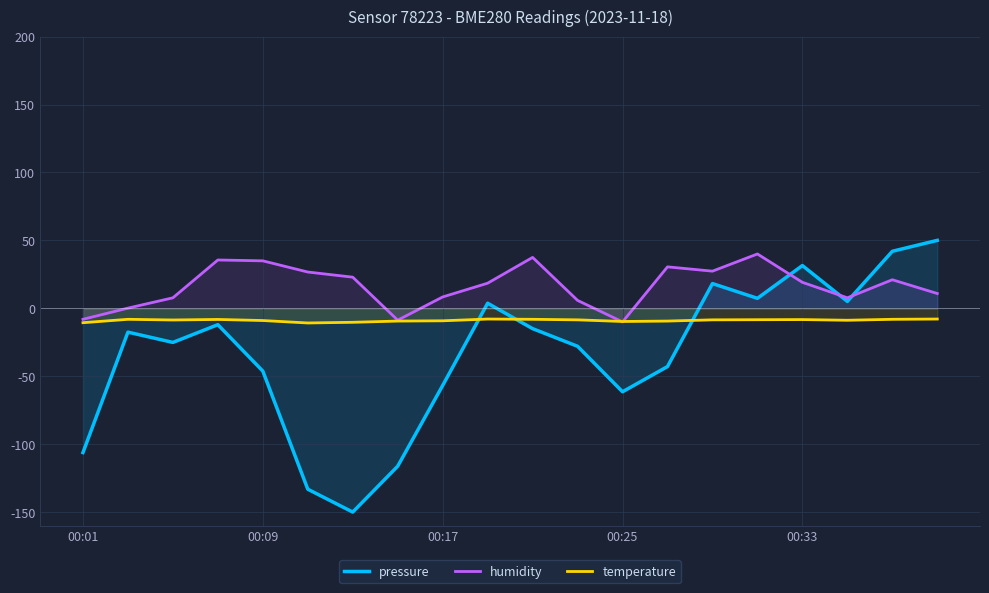

What is the greatest value displayed?

50.0